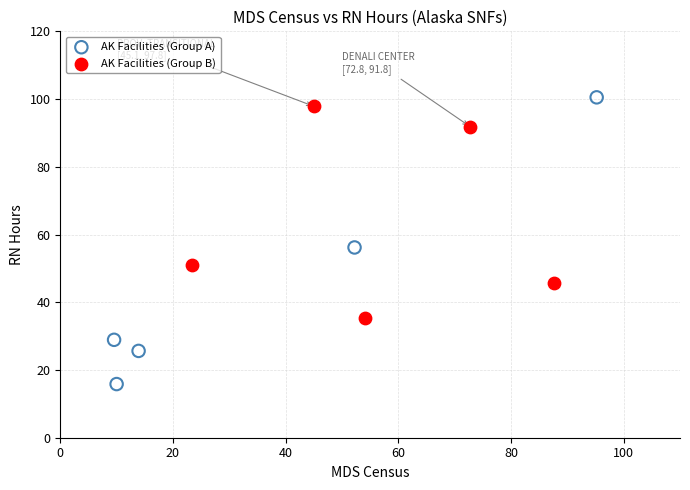

Which series has the widest spread of Y values?

AK Facilities (Group A)